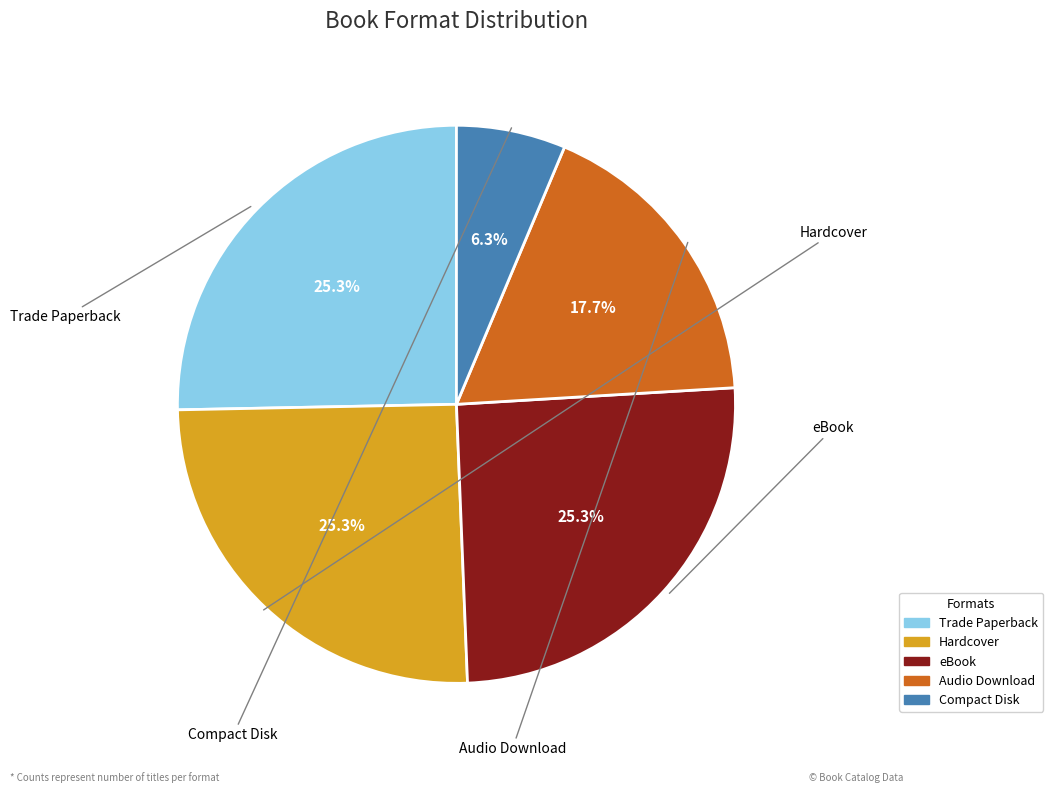

True or false: Hardcover accounts for 25% of the total.

True